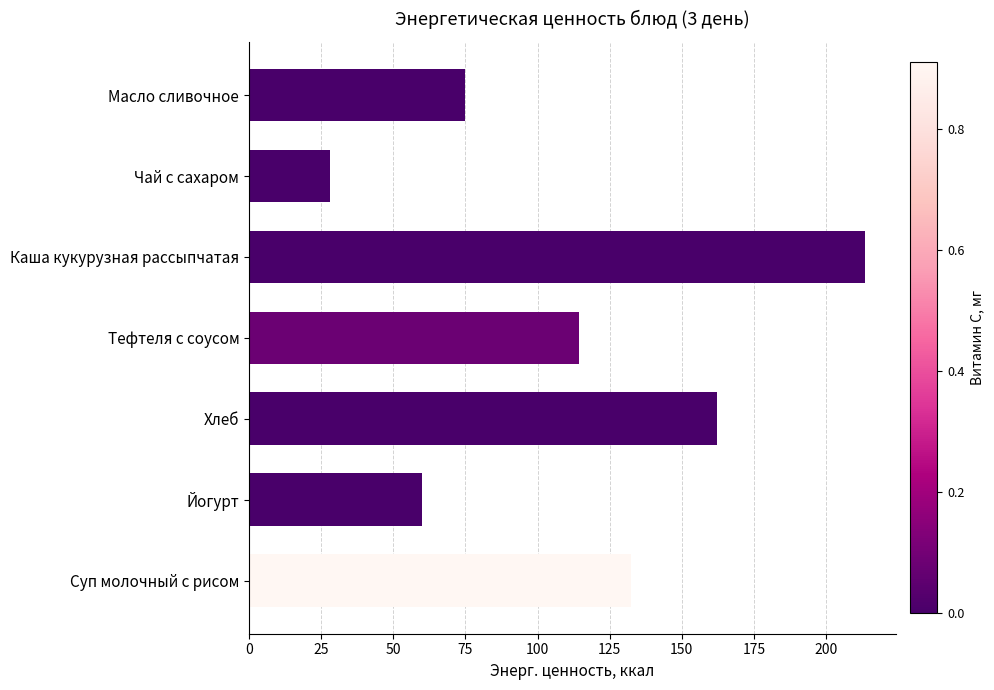

Which label corresponds to the smallest value in the chart?

Чай с сахаром